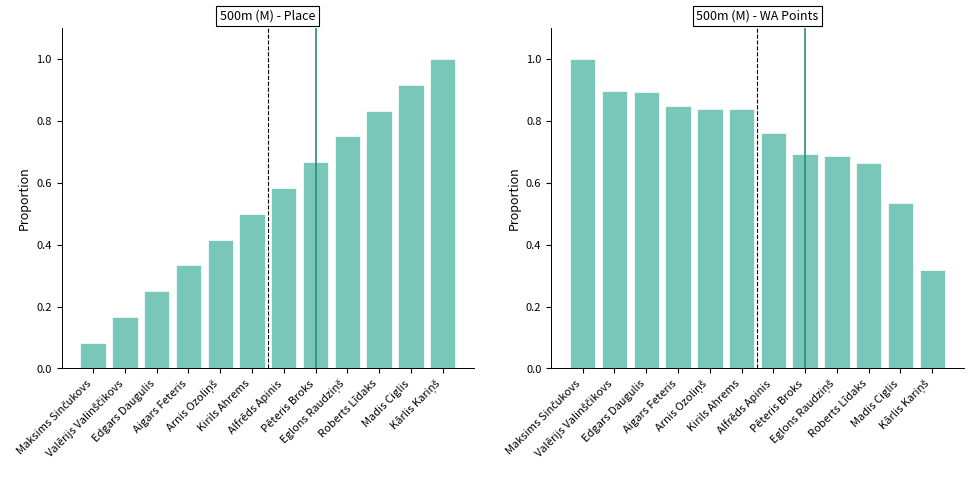

Which series has the largest total across all categories?

WA Points